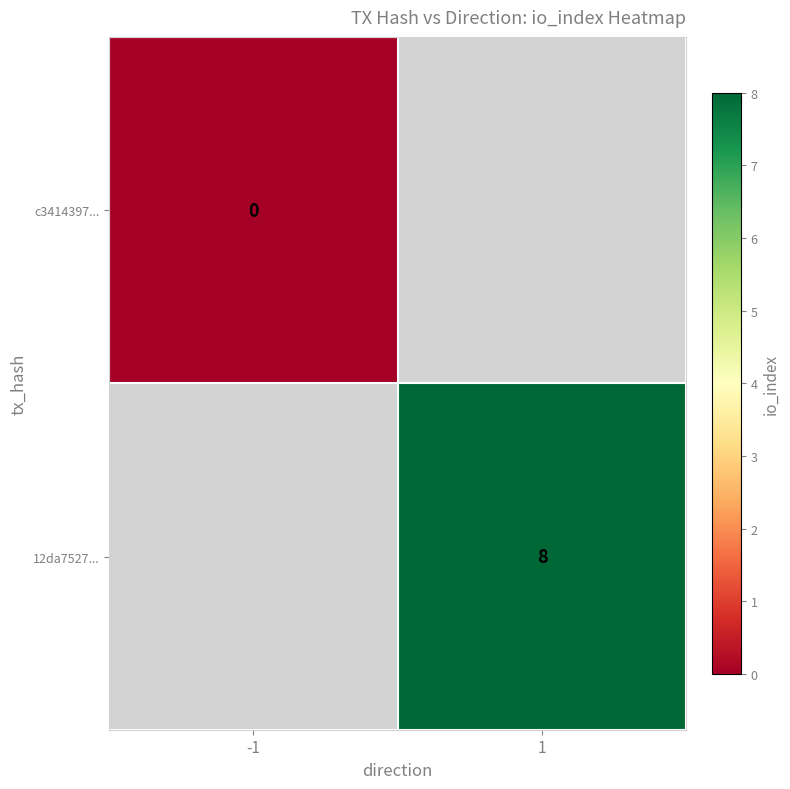

The 12da7527... series shows 5 at 1. True or false?

False